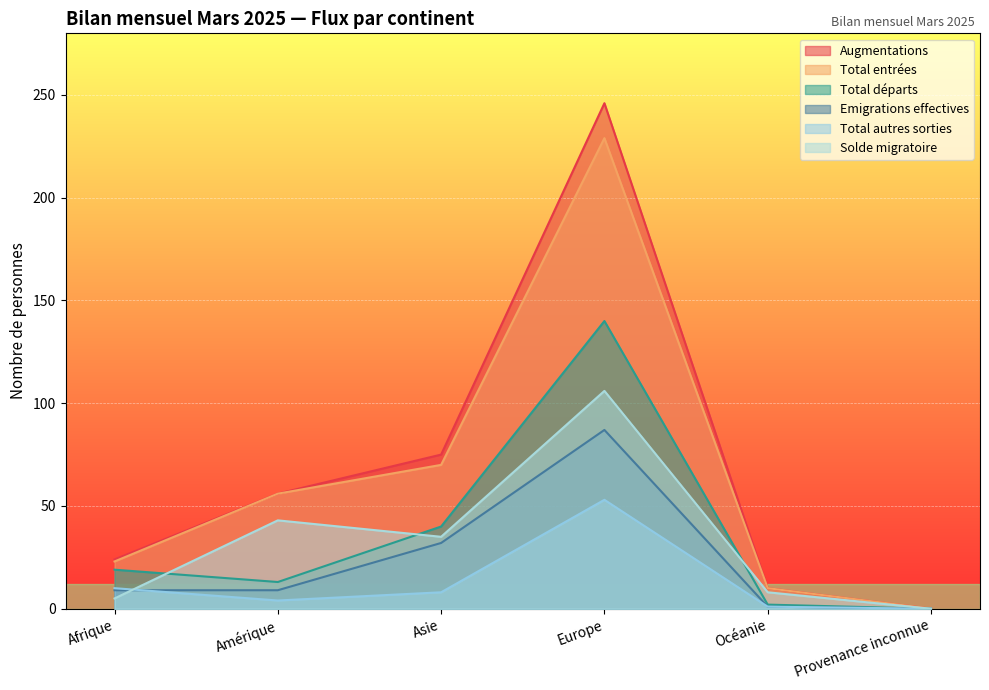

What are all the series names shown in the legend?

Augmentations, Total entrées, Total départs, Emigrations effectives, Total autres sorties, Solde migratoire